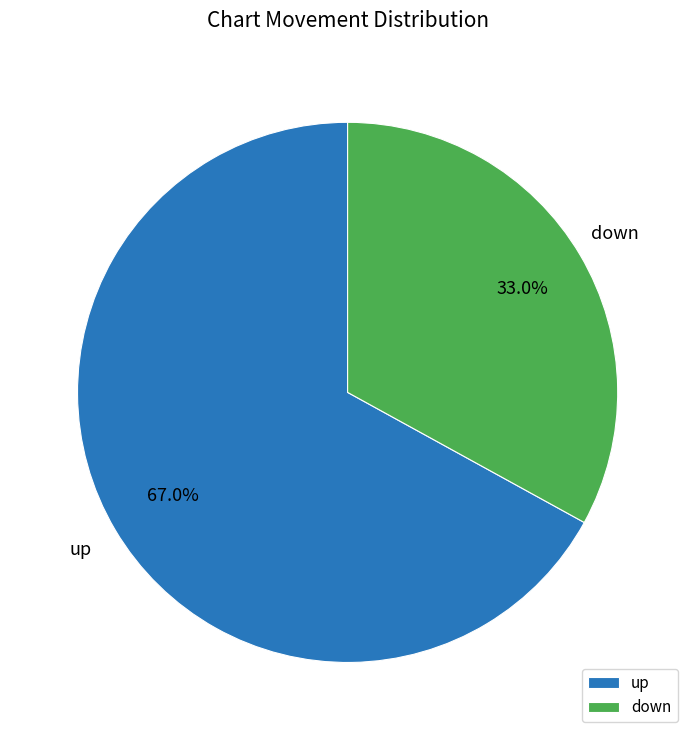

How many segments does this pie chart have?

2